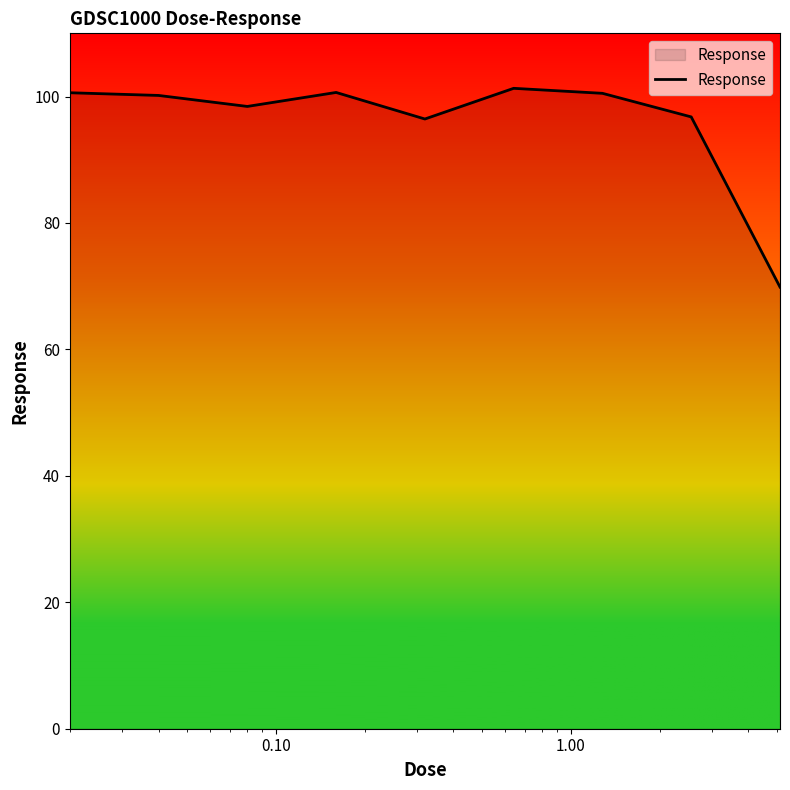

What is the difference between the maximum and minimum values?

31.4